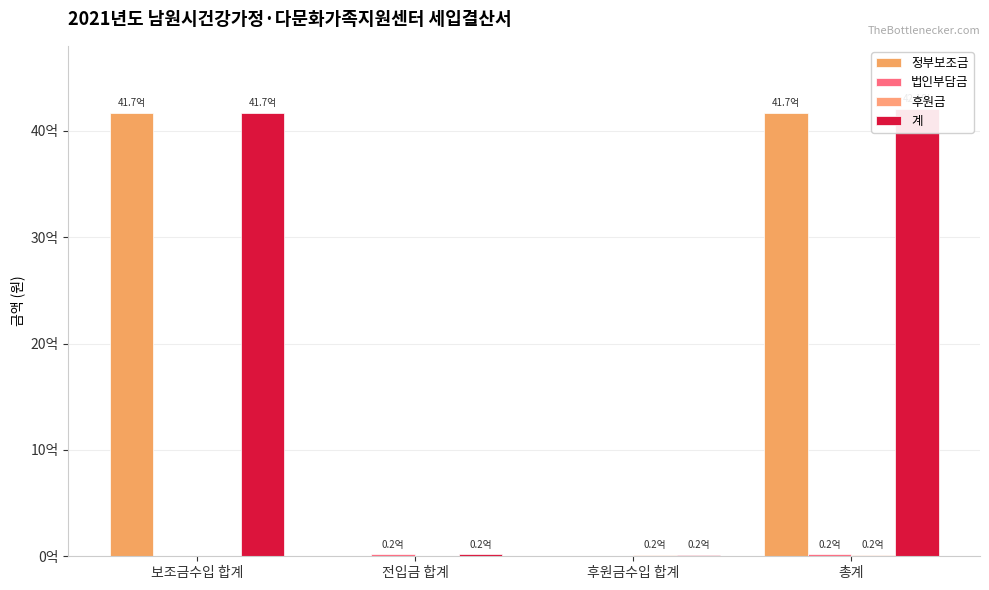

What is the sum of the 법인부담금 values at 전입금 합계 and 후원금수입 합계?

21785660